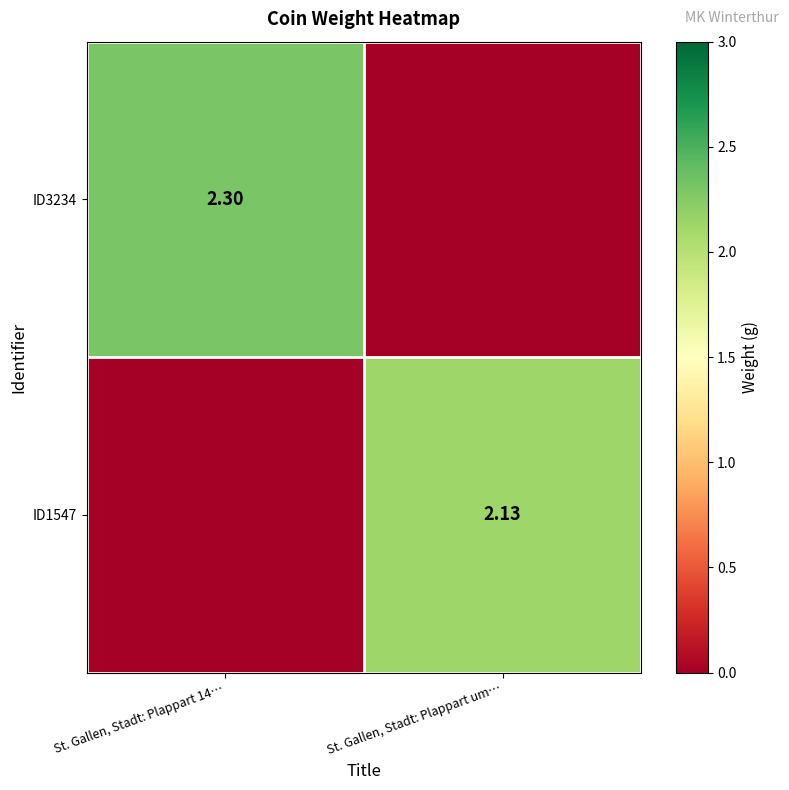

Between St. Gallen, Stadt: Plappart 14… and St. Gallen, Stadt: Plappart um…, which is larger?

St. Gallen, Stadt: Plappart 14…